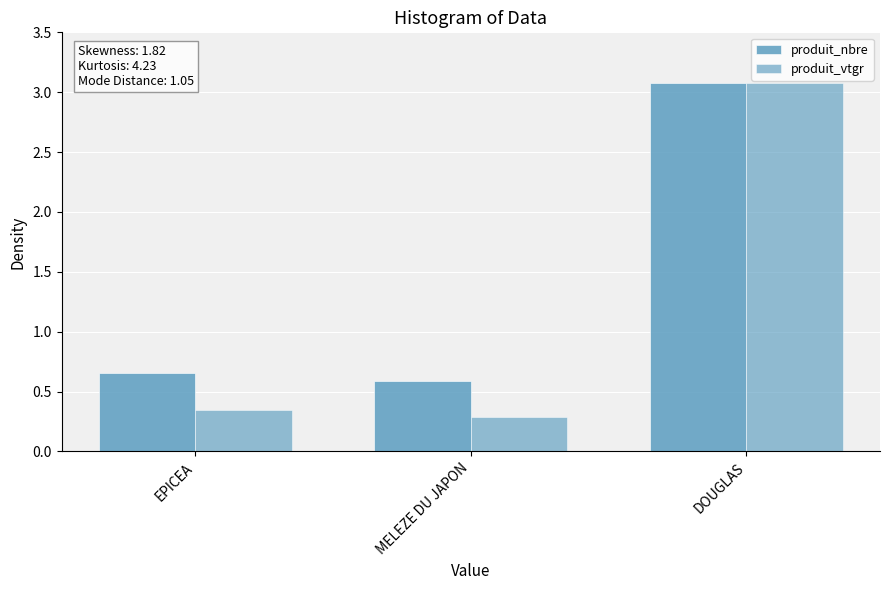

Read the produit_nbre value at EPICEA.

0.7